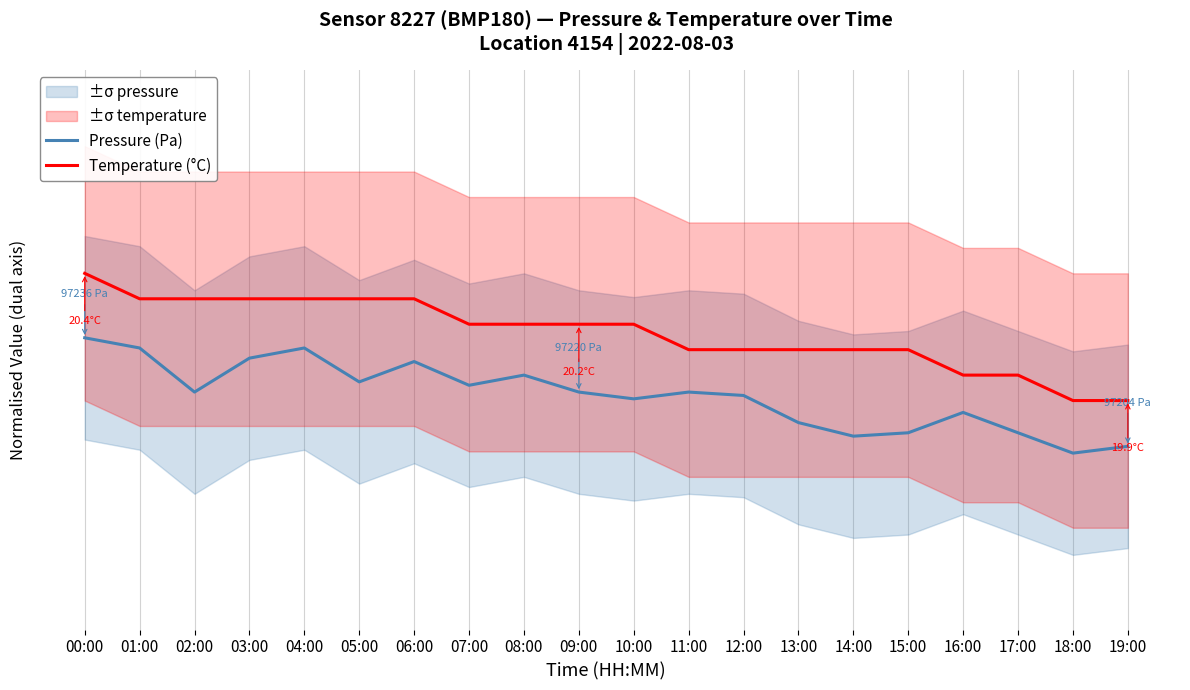

Is this an area chart (filled region under the line)?

No